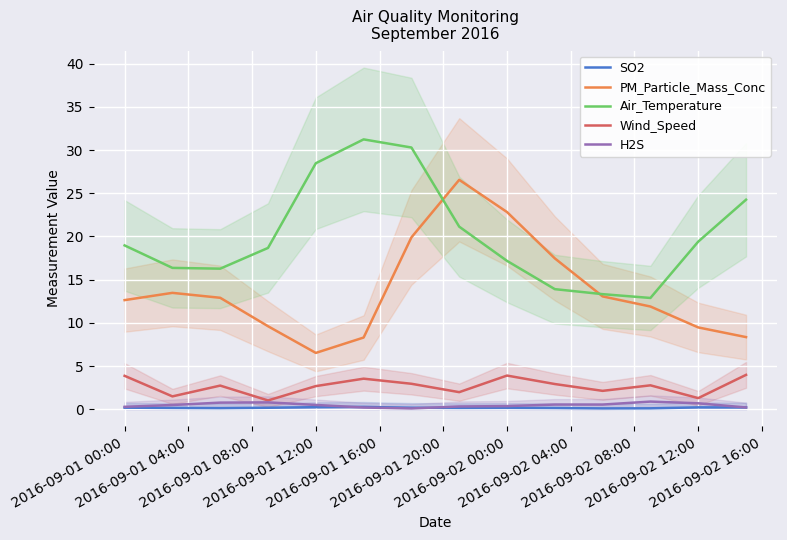

True or false: Wind_Speed and Air_Temperature intersect in this chart.

False